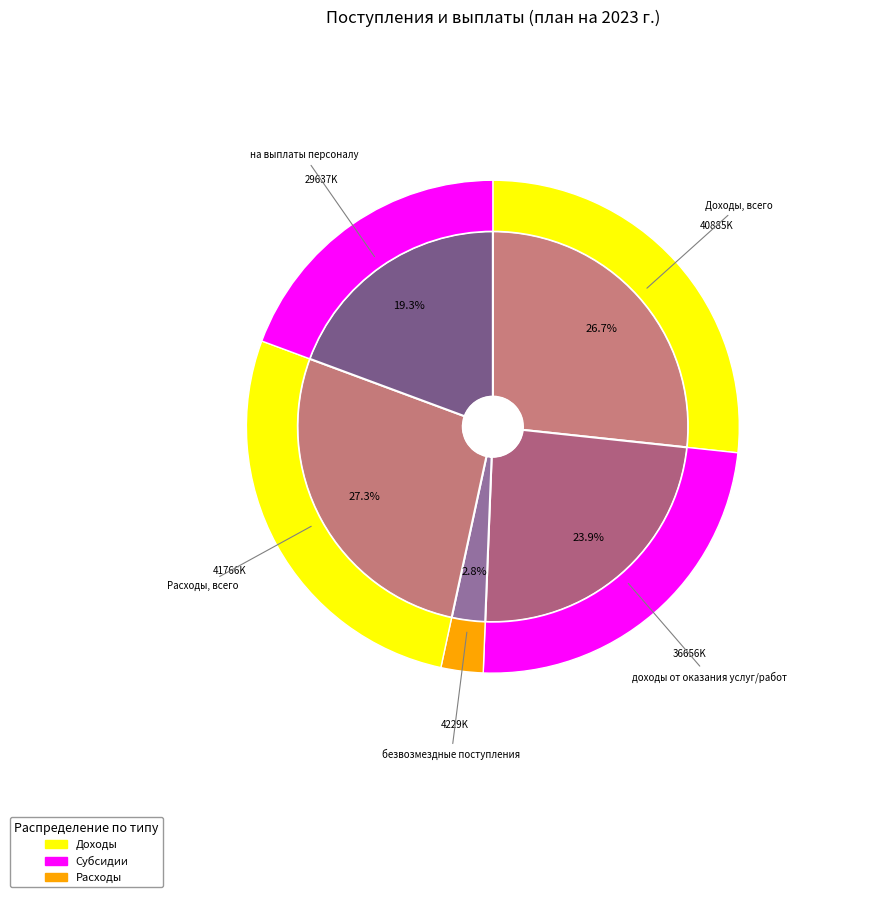

To the nearest percent, what is the difference between the largest and smallest slice percentages?

25%